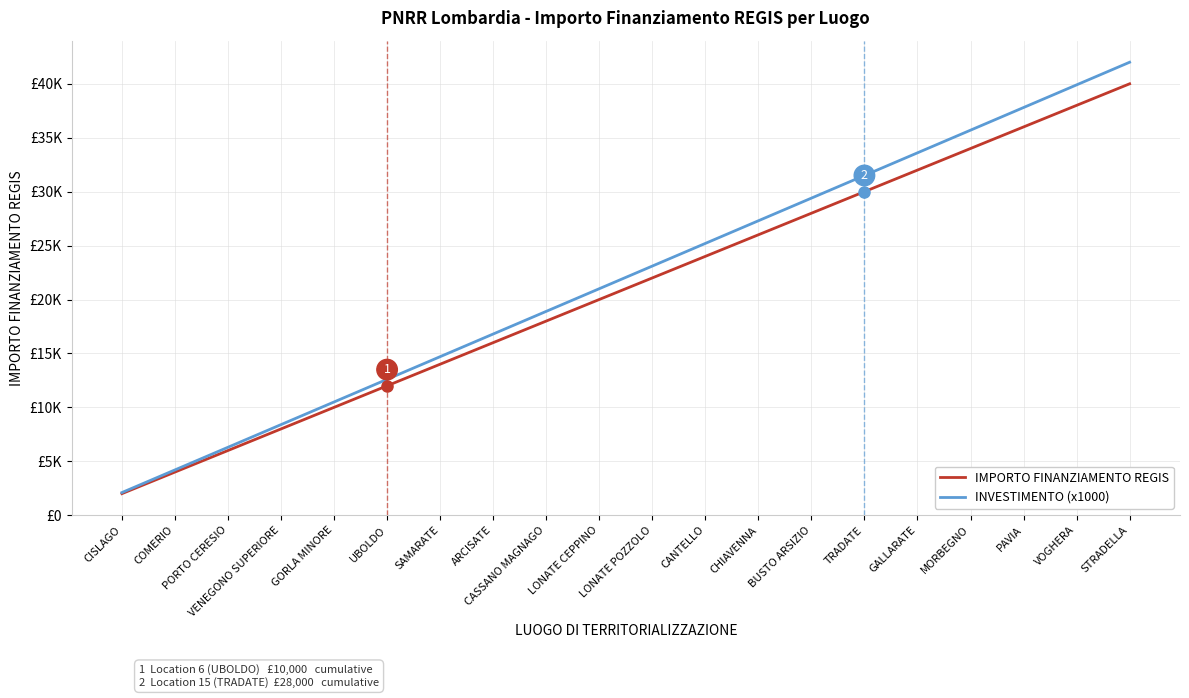

True or false: INVESTIMENTO (x1000) and IMPORTO FINANZIAMENTO REGIS cross at least once.

False